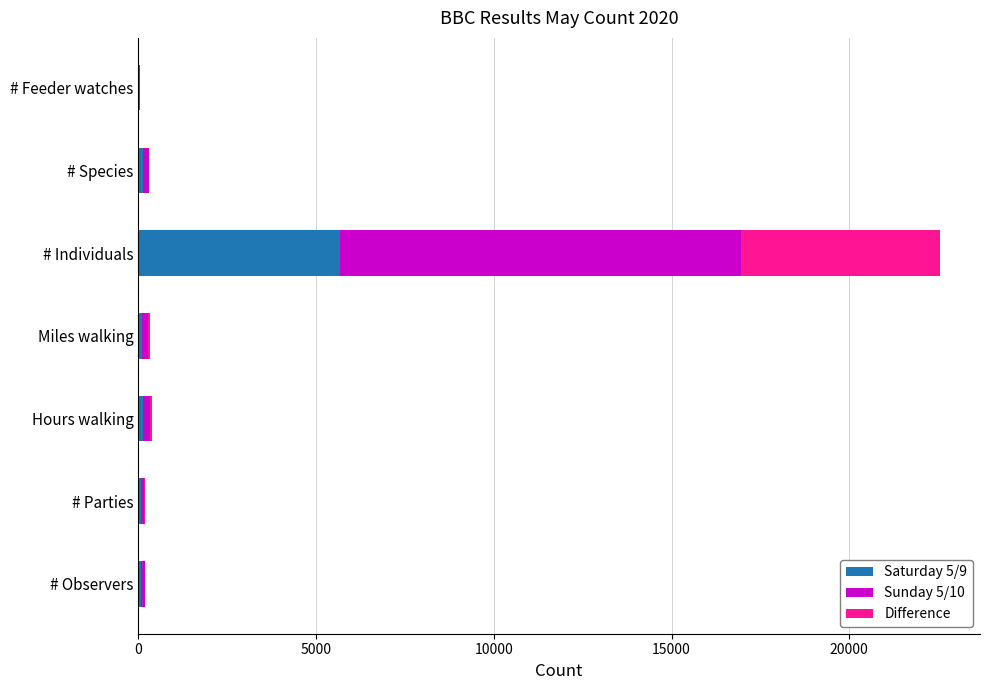

The Saturday 5/9 series shows 2578 at # Individuals. True or false?

False